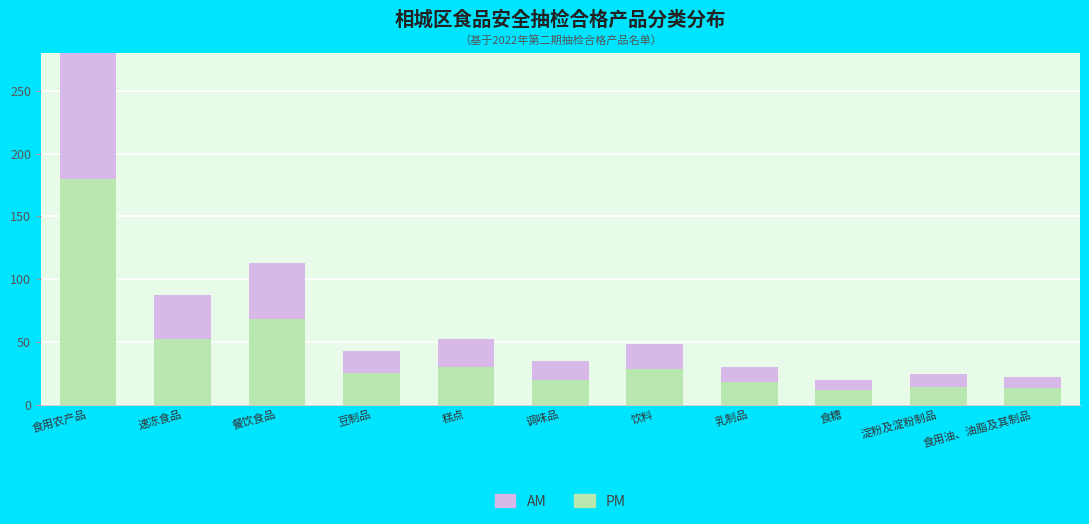

How many values in the AM series are below 18?

5